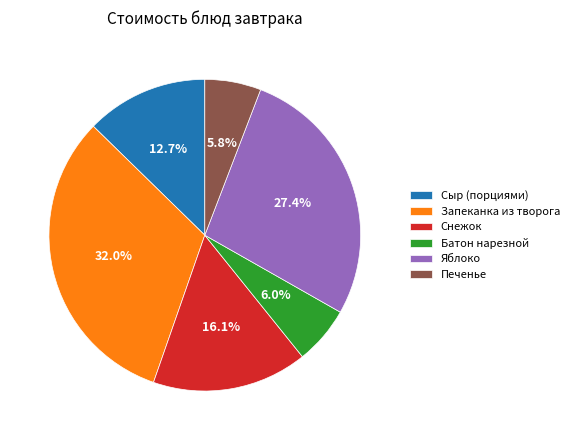

To the nearest percent, what is the difference between the Печенье and Запеканка из творога slice percentages?

26%